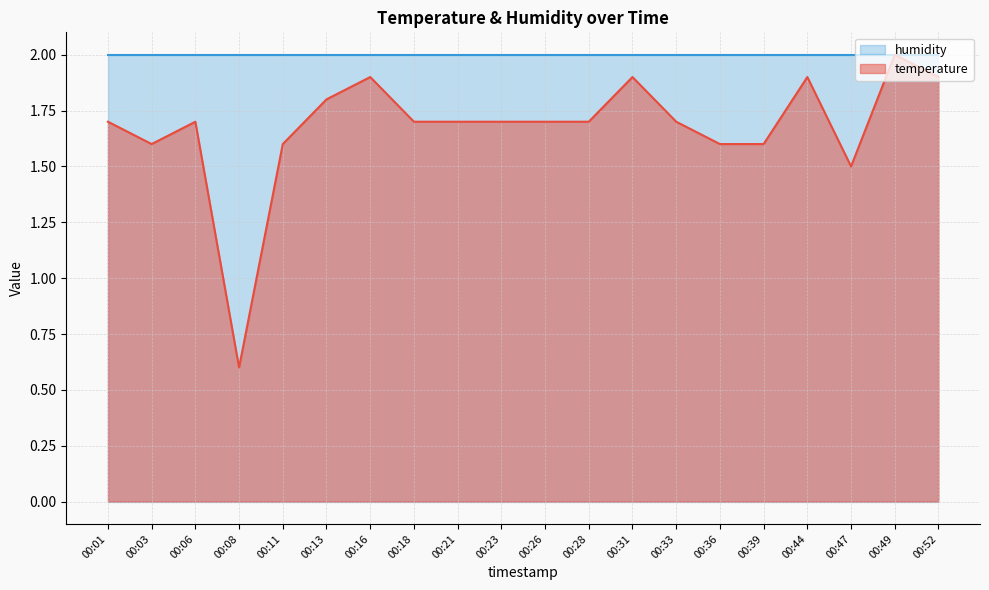

What is the difference between the values at 00:47 and 00:28?

0.2